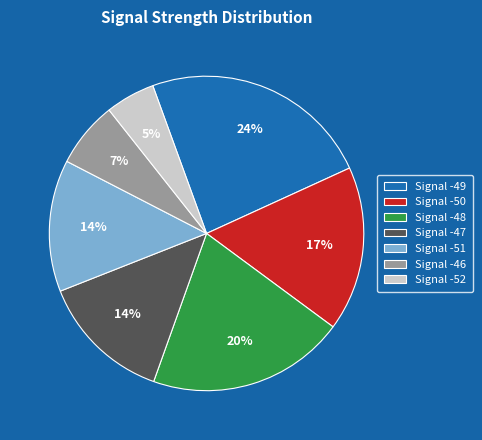

To the nearest percent, what portion does Signal -49 represent?

24%